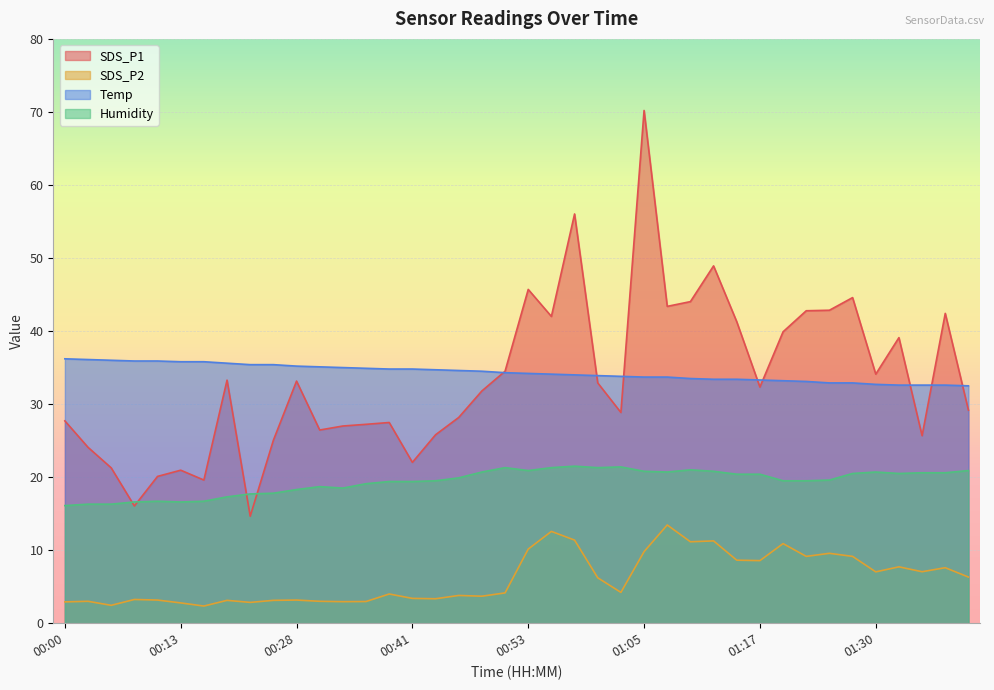

What is the approximate value of Humidity at 00:43?

19.5